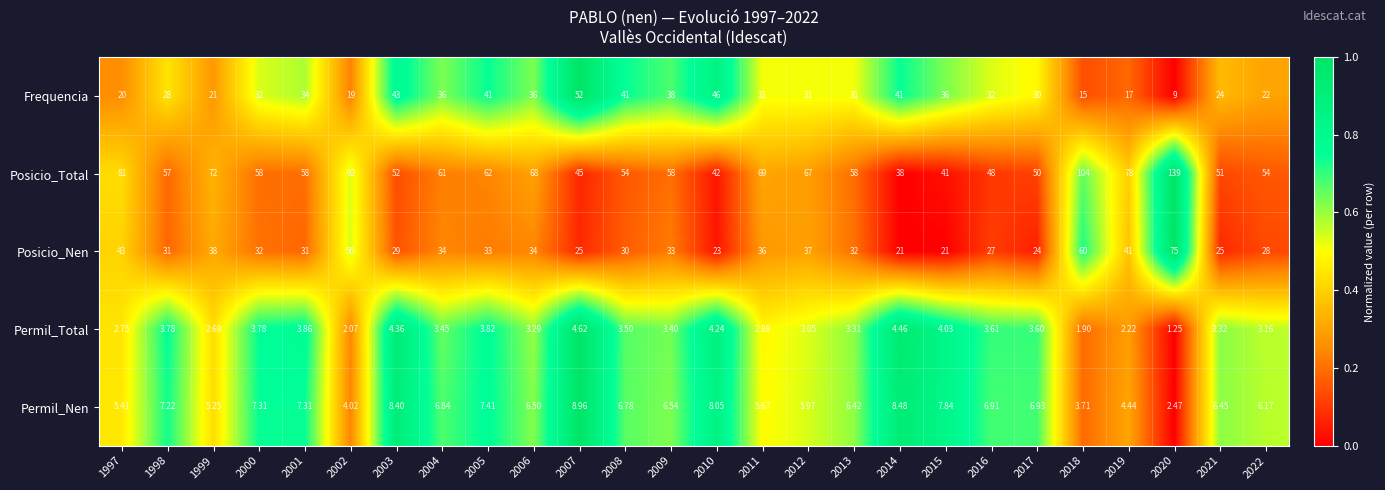

Which series has the widest spread of values?

Posicio_Total